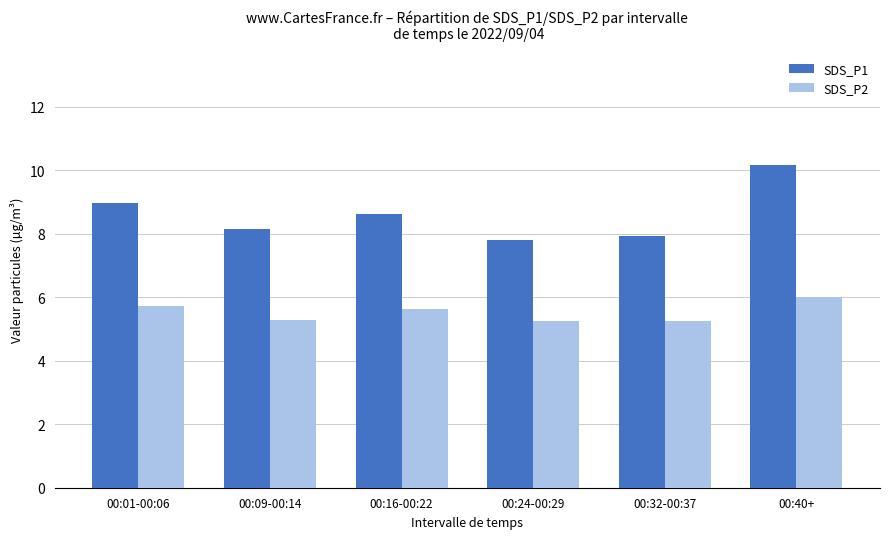

What is the label of the 2nd bar from the left?

00:09-00:14